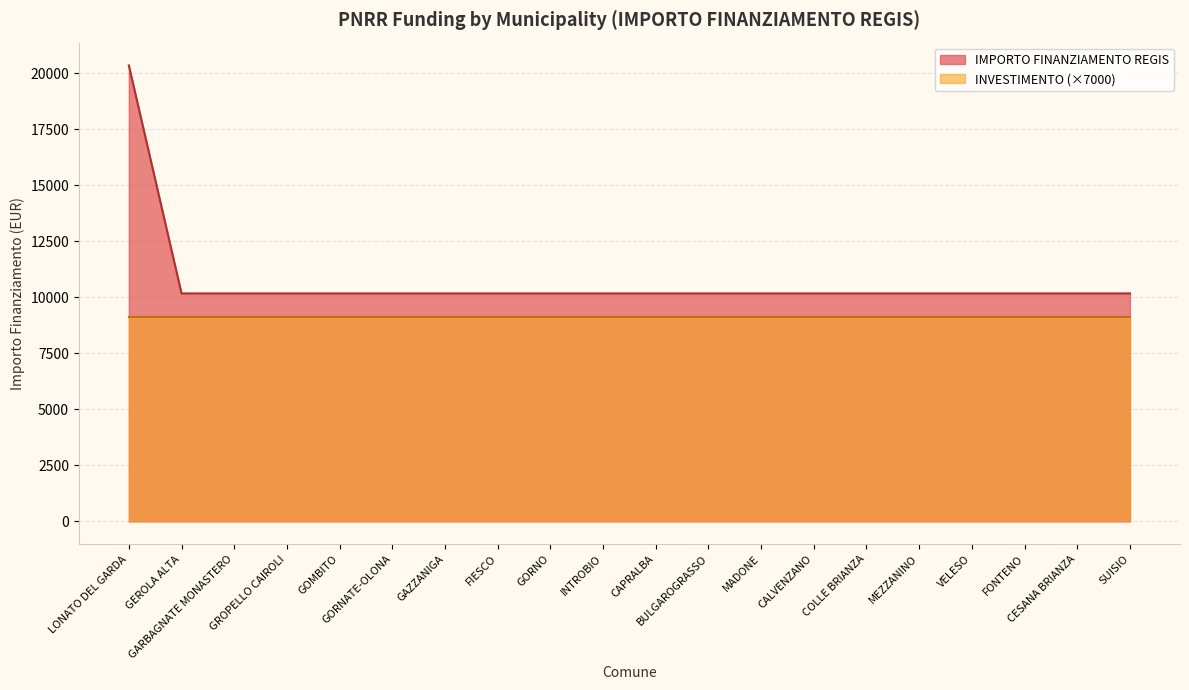

Which category has the lowest value across all series?

GEROLA ALTA